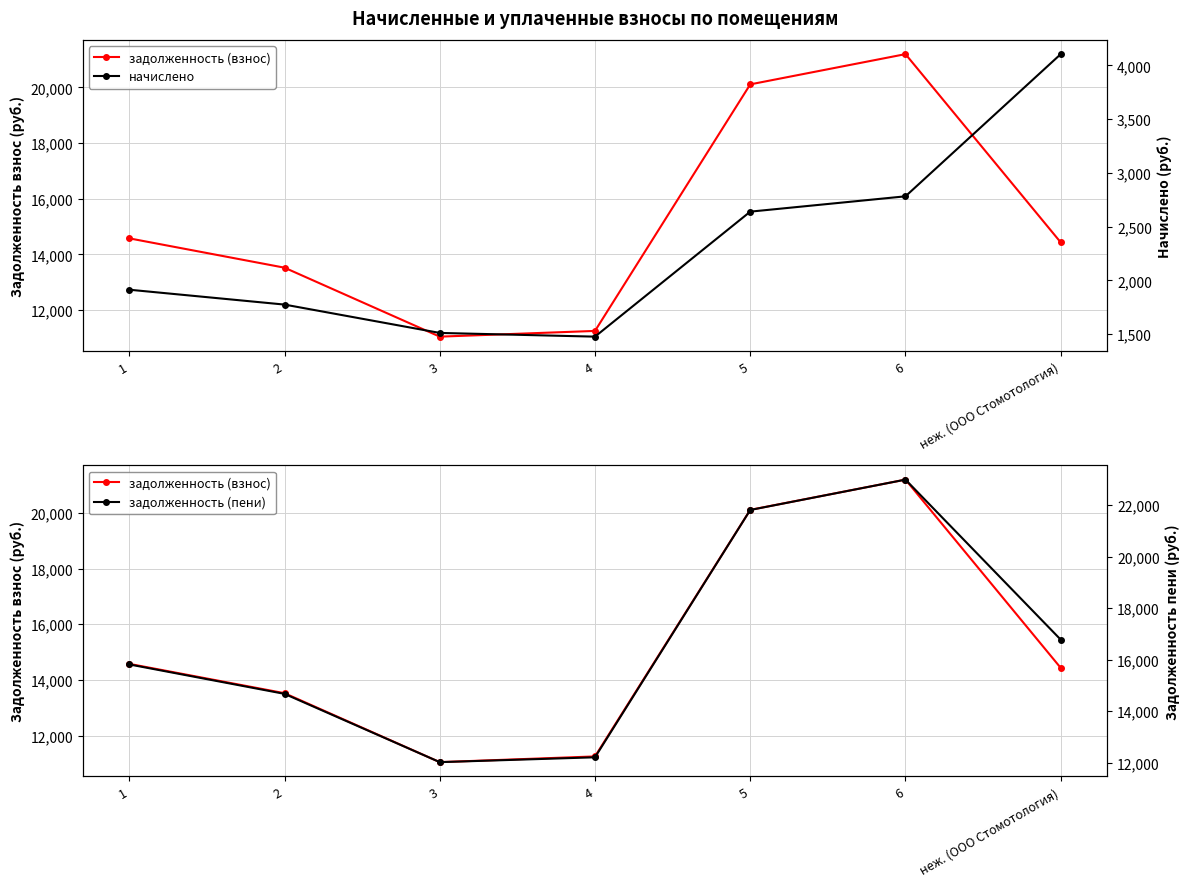

How many categories are shown in the chart?

7